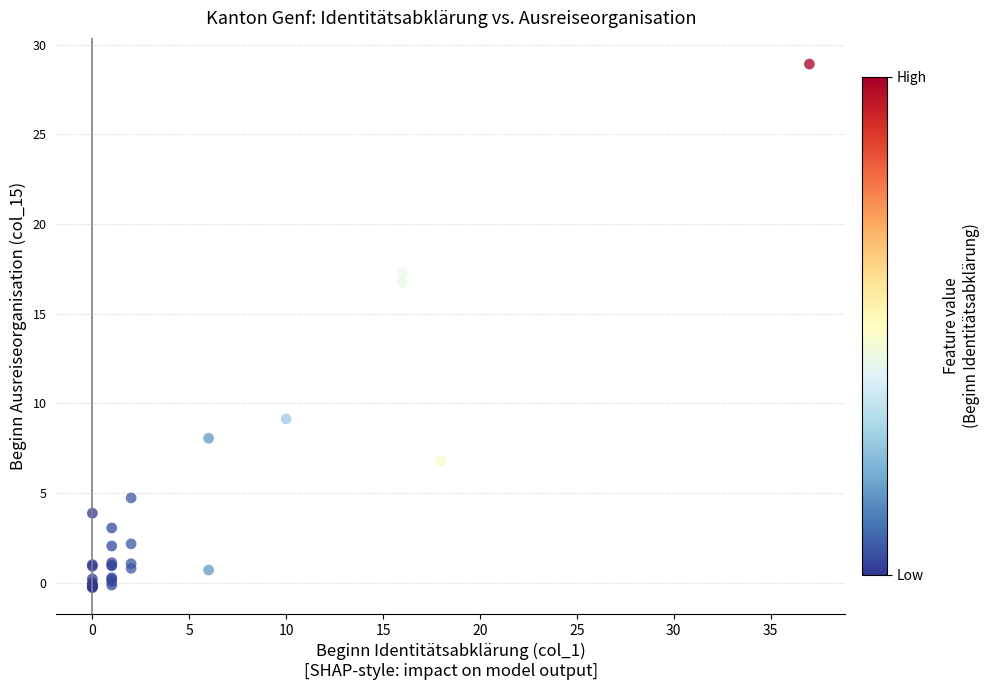

What Y value in the scatter plot is closest to 14?

16.7